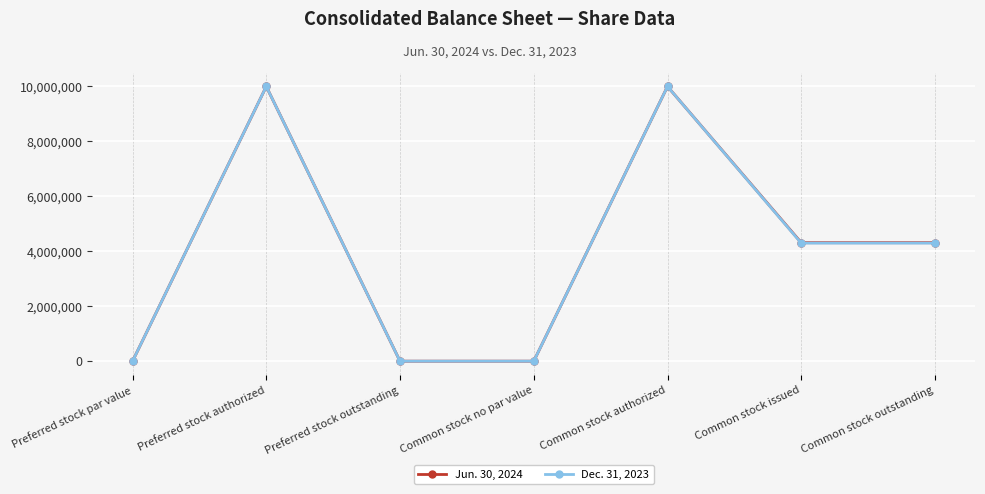

Is it true that Dec. 31, 2023 equals 0 at Preferred stock par value?

True